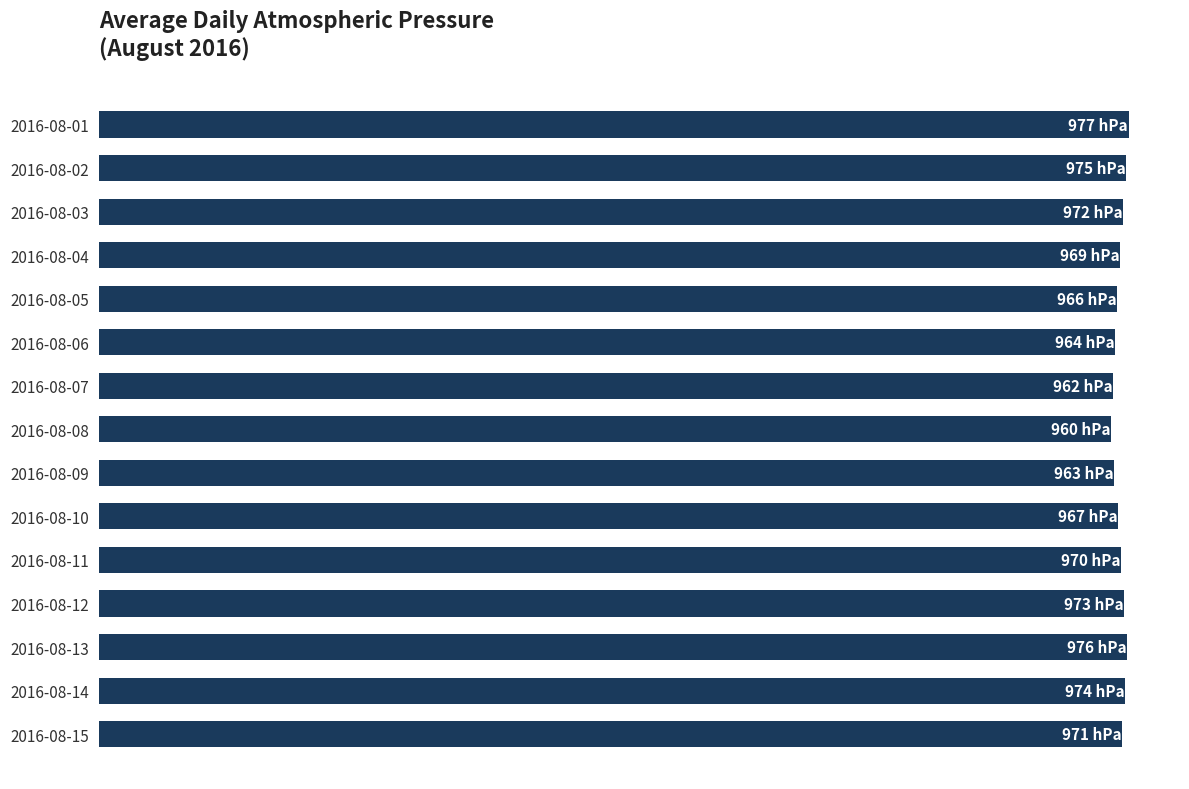

Are the bars horizontal?

Yes